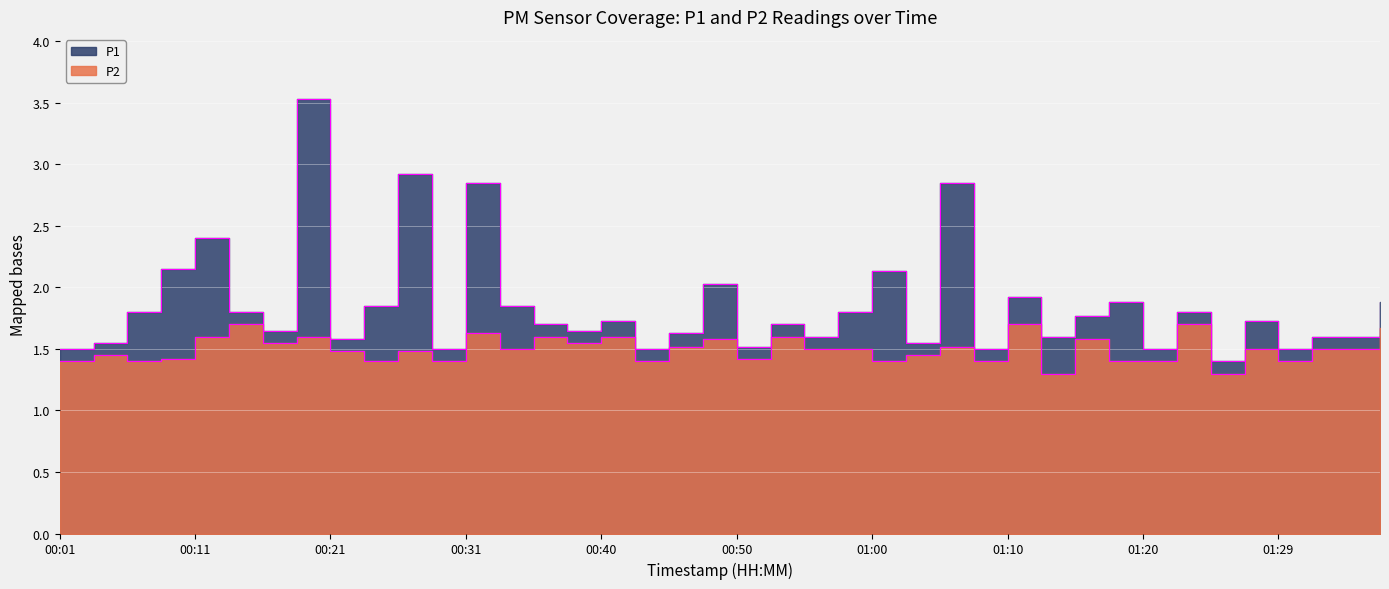

How many lines are shown in the chart?

2